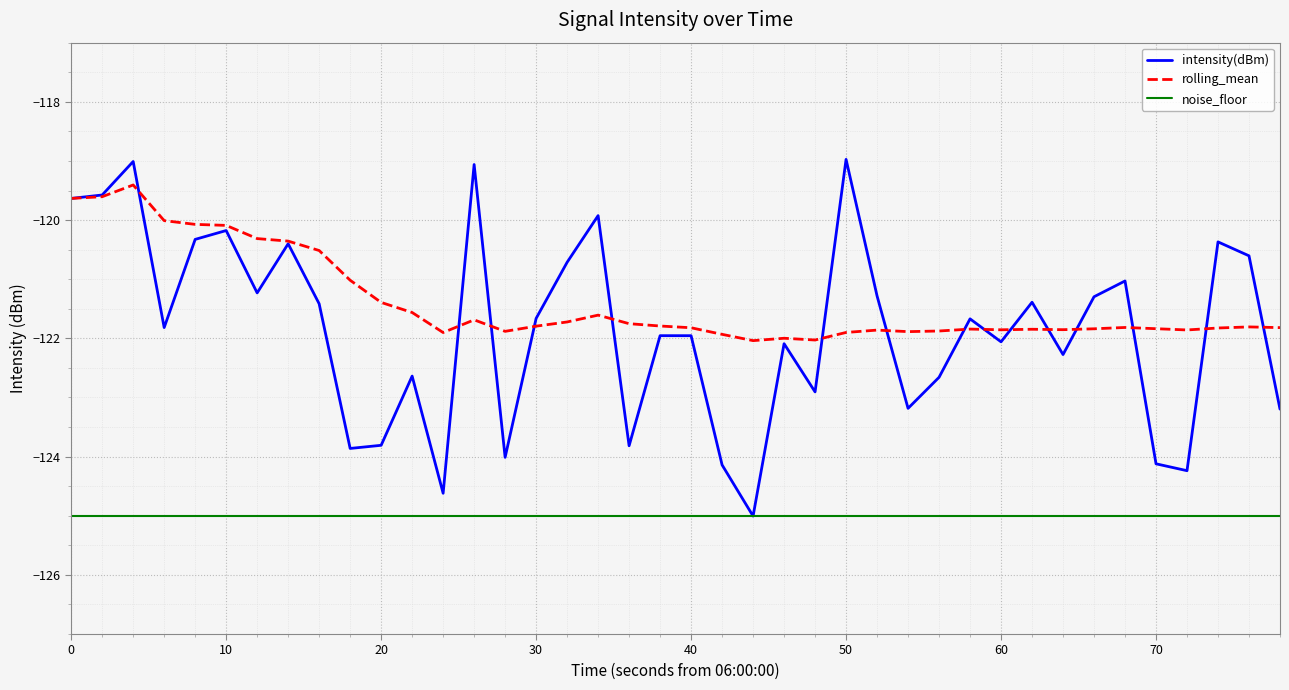

List the series in order of their peak value, lowest first.

noise_floor, rolling_mean, intensity(dBm)